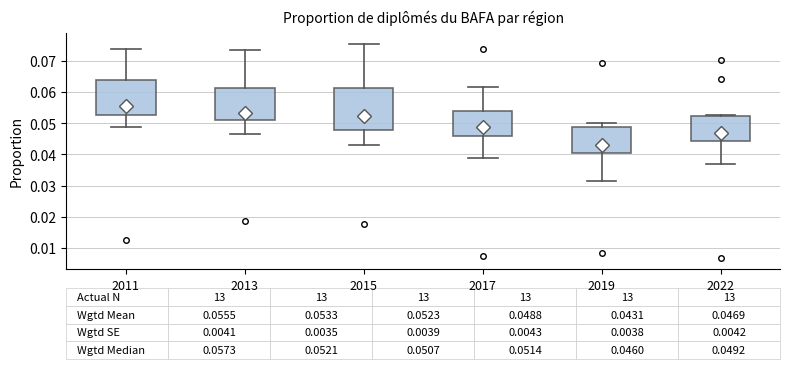

Which box is the tallest, from its lower edge to its upper edge?

2015